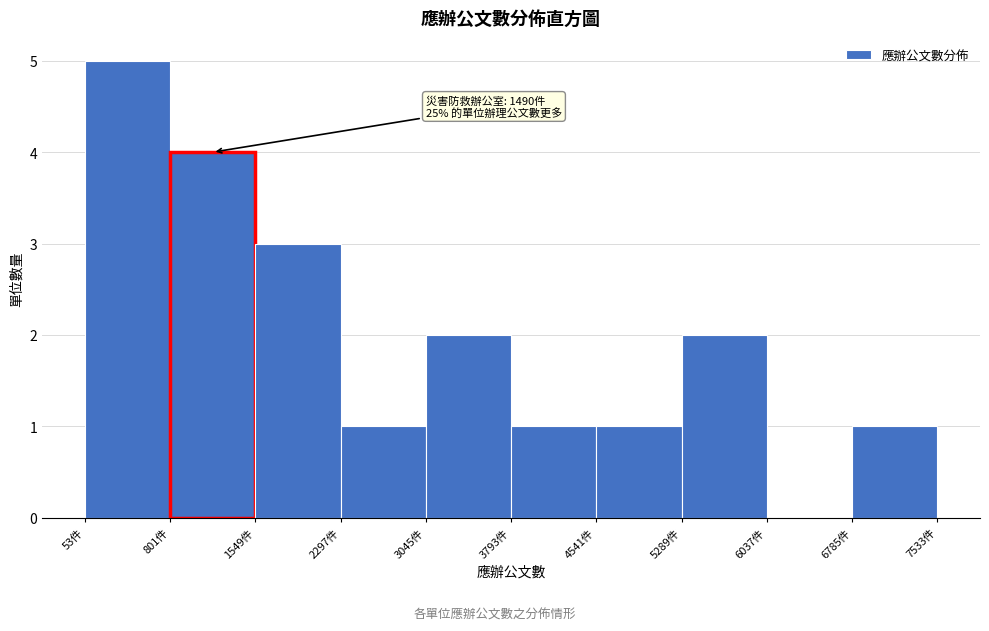

Which range on the x-axis has the tallest bar?

100 to 800